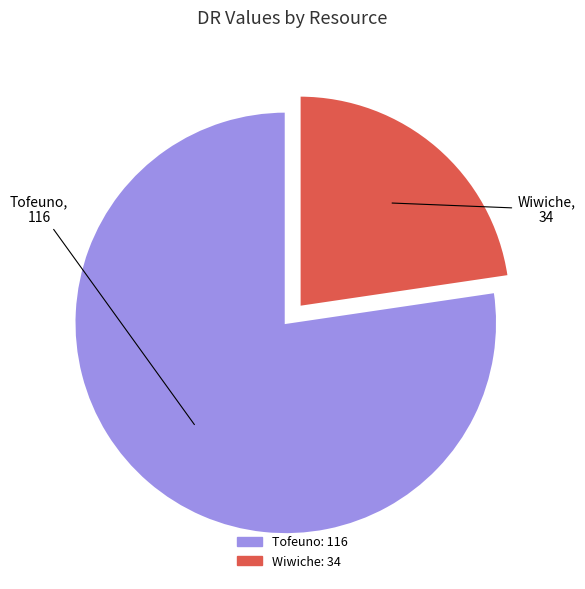

Do Wiwiche and Tofeuno together represent more than half of the pie?

Yes